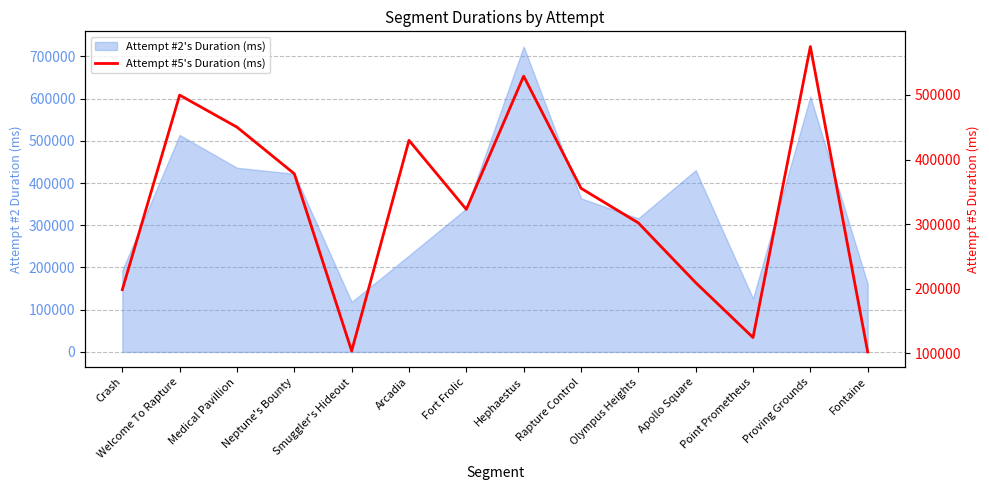

Which label corresponds to the largest value in the chart?

Proving Grounds